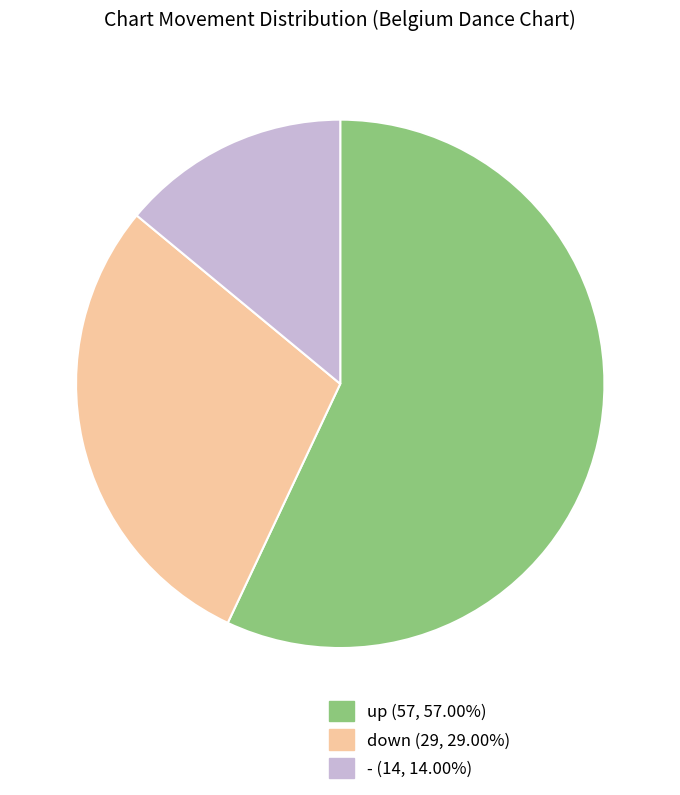

Rank the categories by value from lowest to highest.

-, down, up